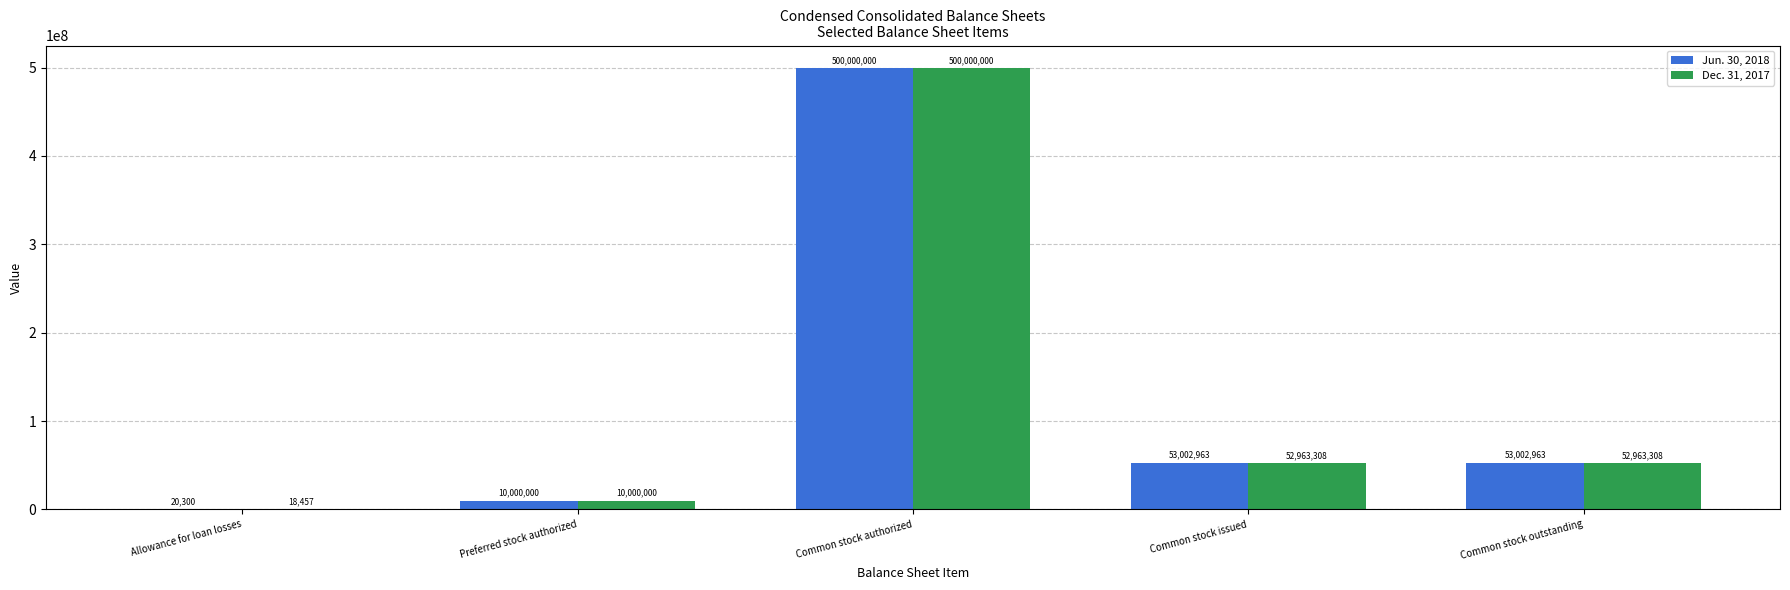

What is the sum of all Dec. 31, 2017 values?

615945073